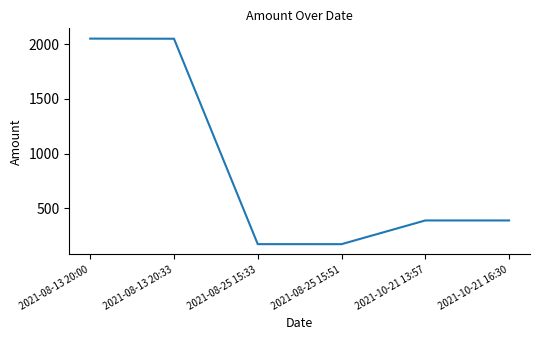

The chart shows a value of 293.9 at 2021-08-25 15:51. True or false?

False